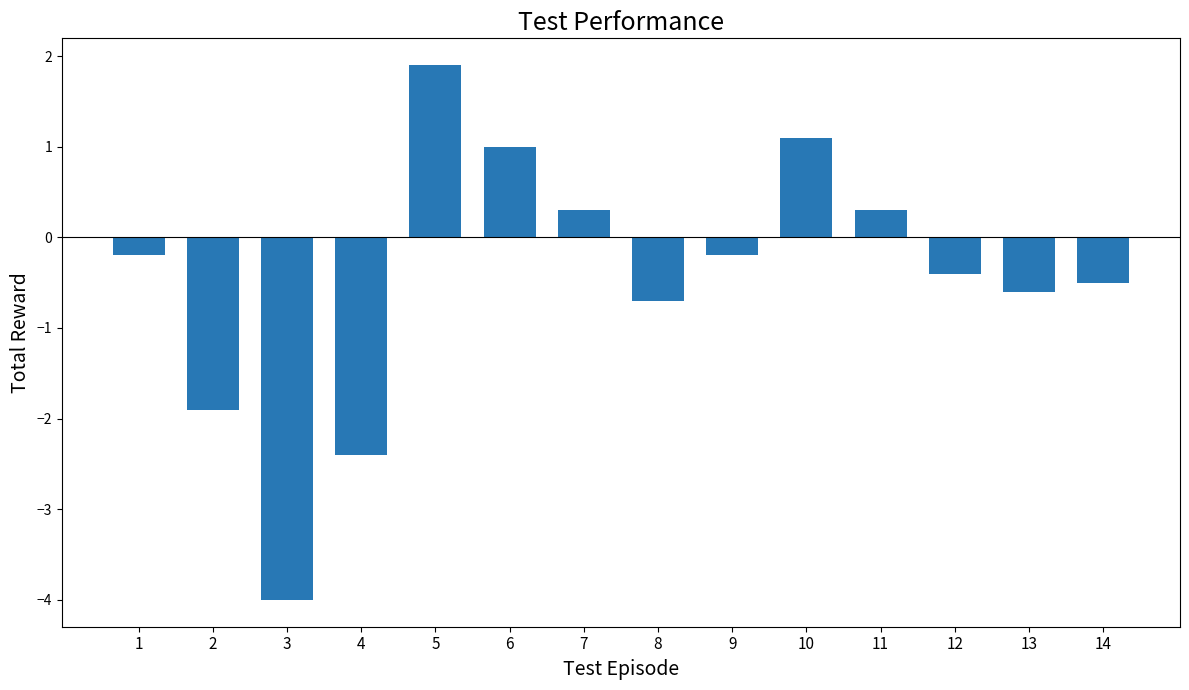

What is the difference between the maximum and minimum values?

5.9